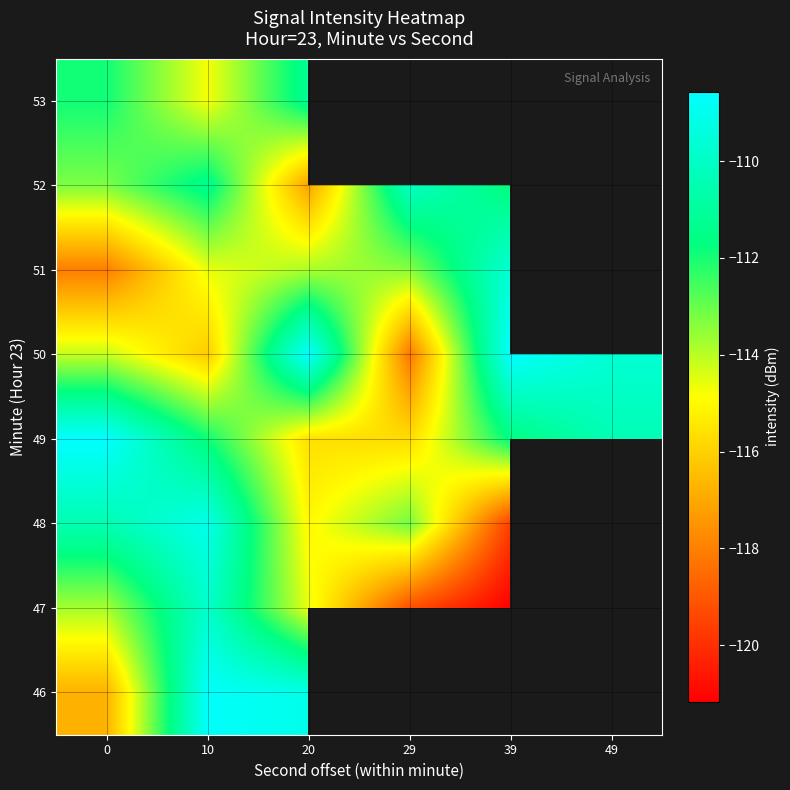

Where is 48 nearest to the value -114?

29